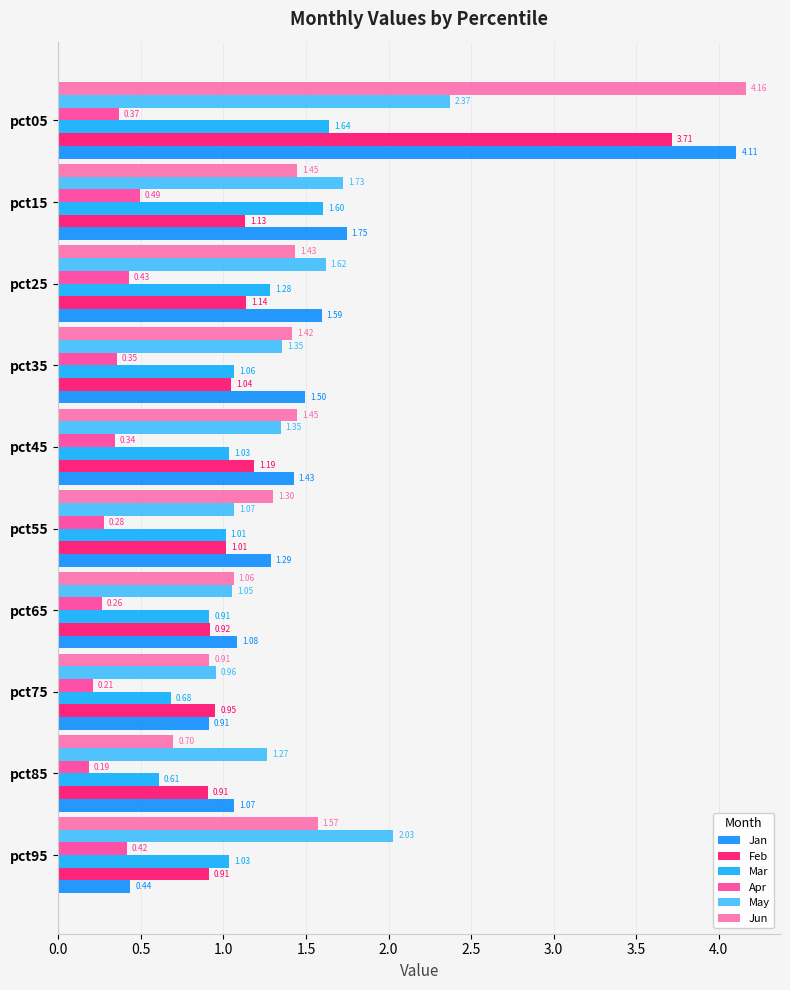

How many series are shown in this chart?

6